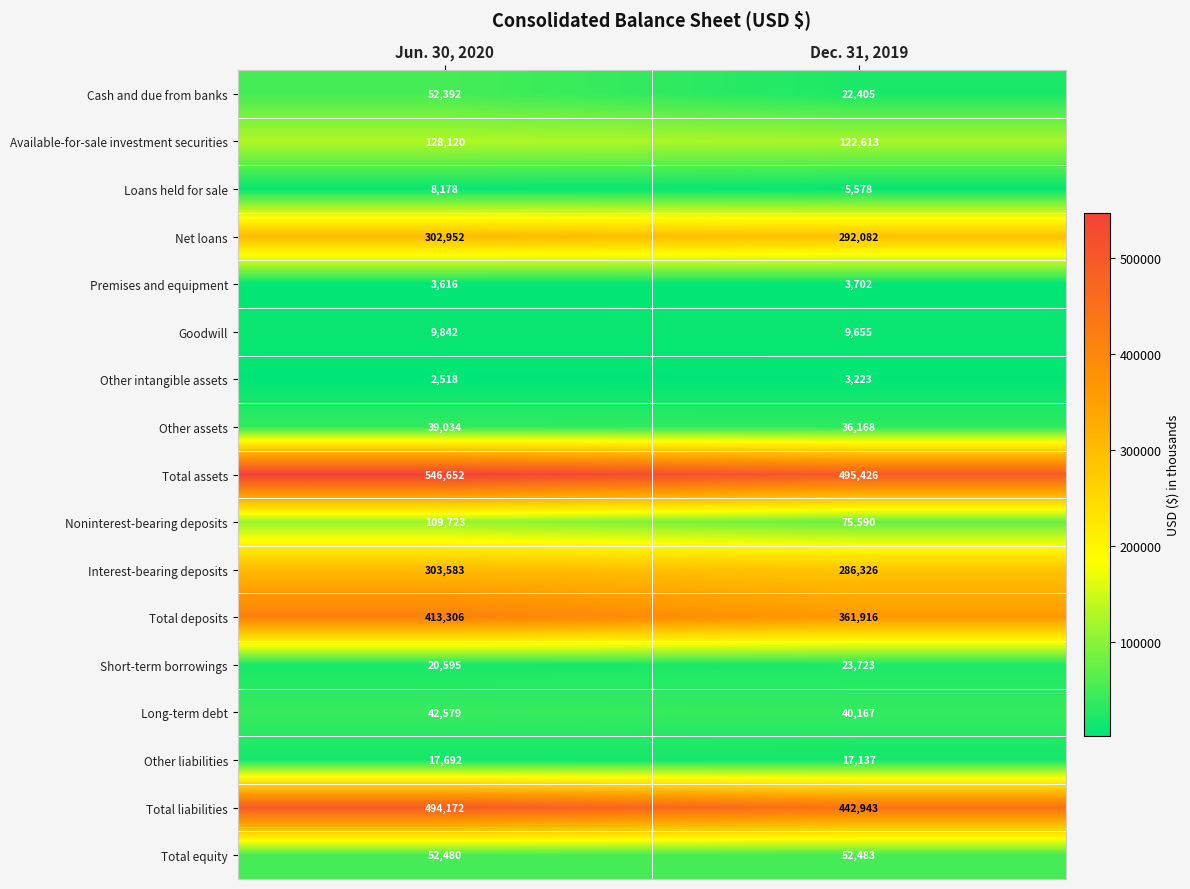

How many series are shown in this chart?

17